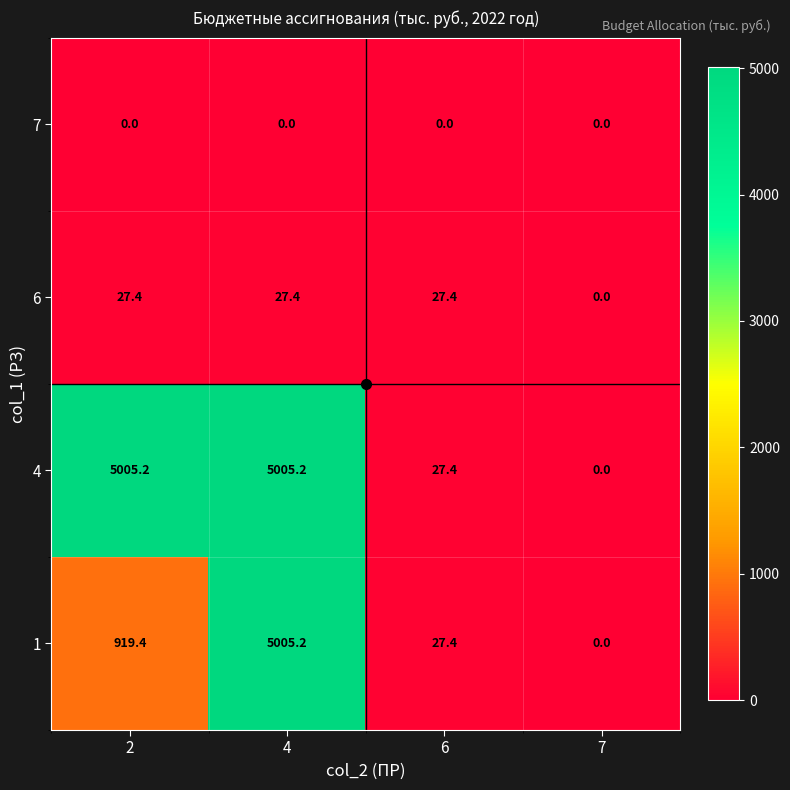

What is the sum of all 6 values?

82.2